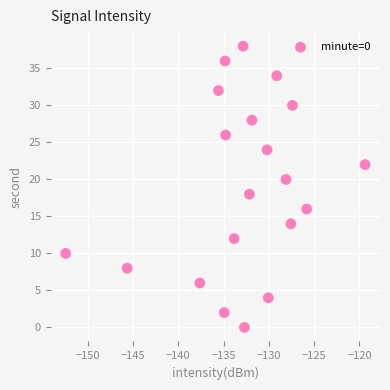

What is the range of Y values (max minus min)?

38